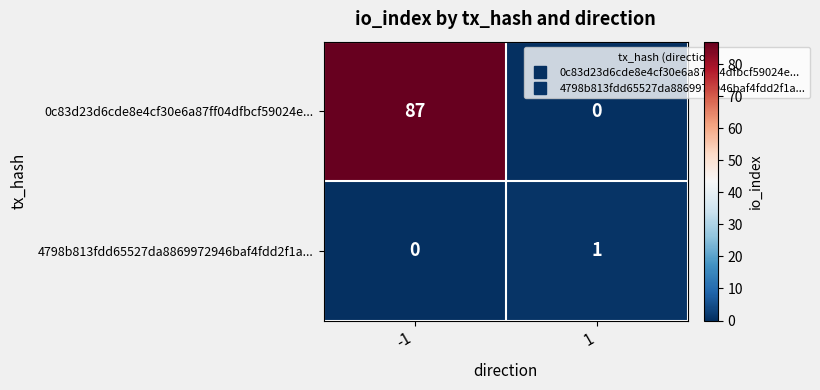

What is the difference between the maximum and minimum values in the 0c83d23d6cde8e4cf30e6a87ff04dfbcf59024e... series?

87